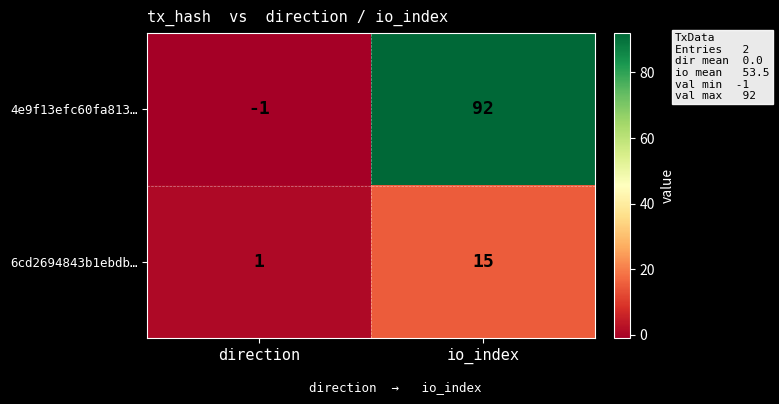

Reading left to right, list all the values displayed in this chart.

4e9f13efc60fa813…: direction=-1	io_index=92
6cd2694843b1ebdb…: direction=1	io_index=15